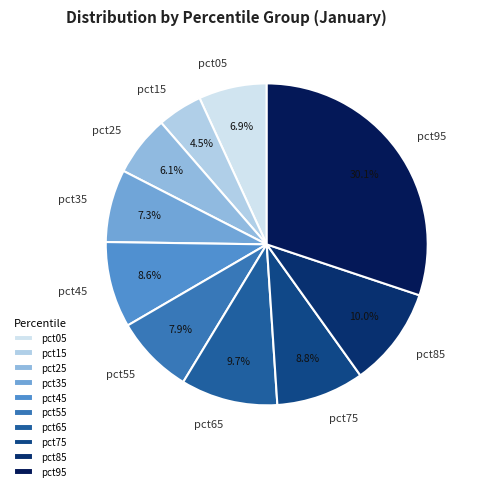

True or false: pct25 accounts for 6% of the total.

True